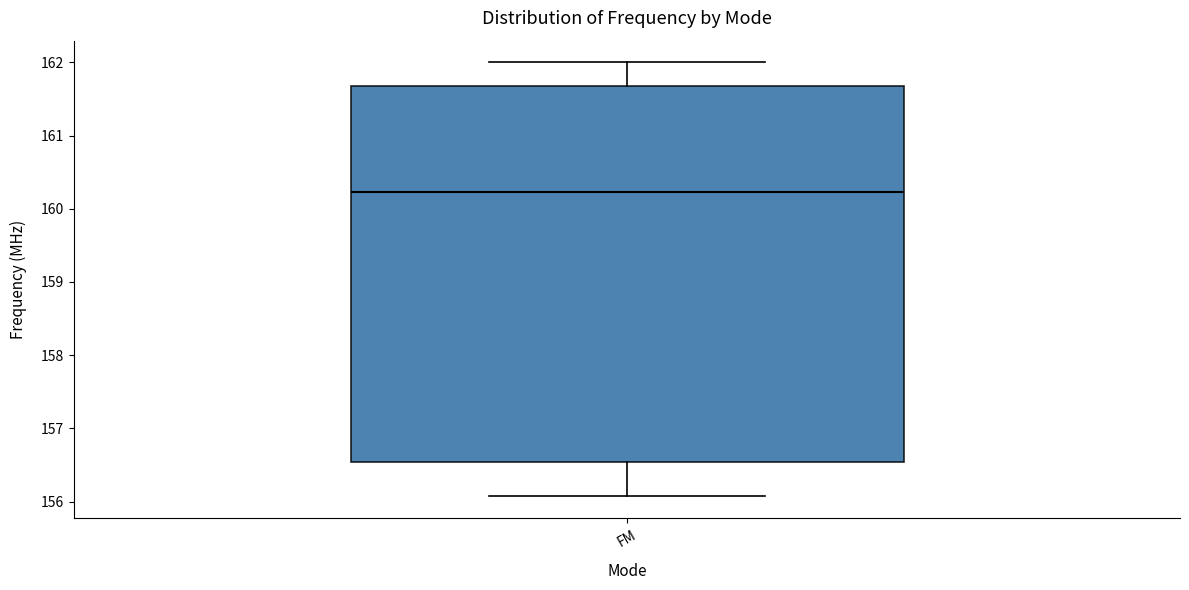

Transcribe this box plot: give where the median line is, the range the box spans, and where the two whiskers end, as read against the y-axis. The values are not printed on the chart, so give them approximately, as read against the axis.

median 160.2, box 156.5 to 161.7, whiskers 156.1 to 162.0